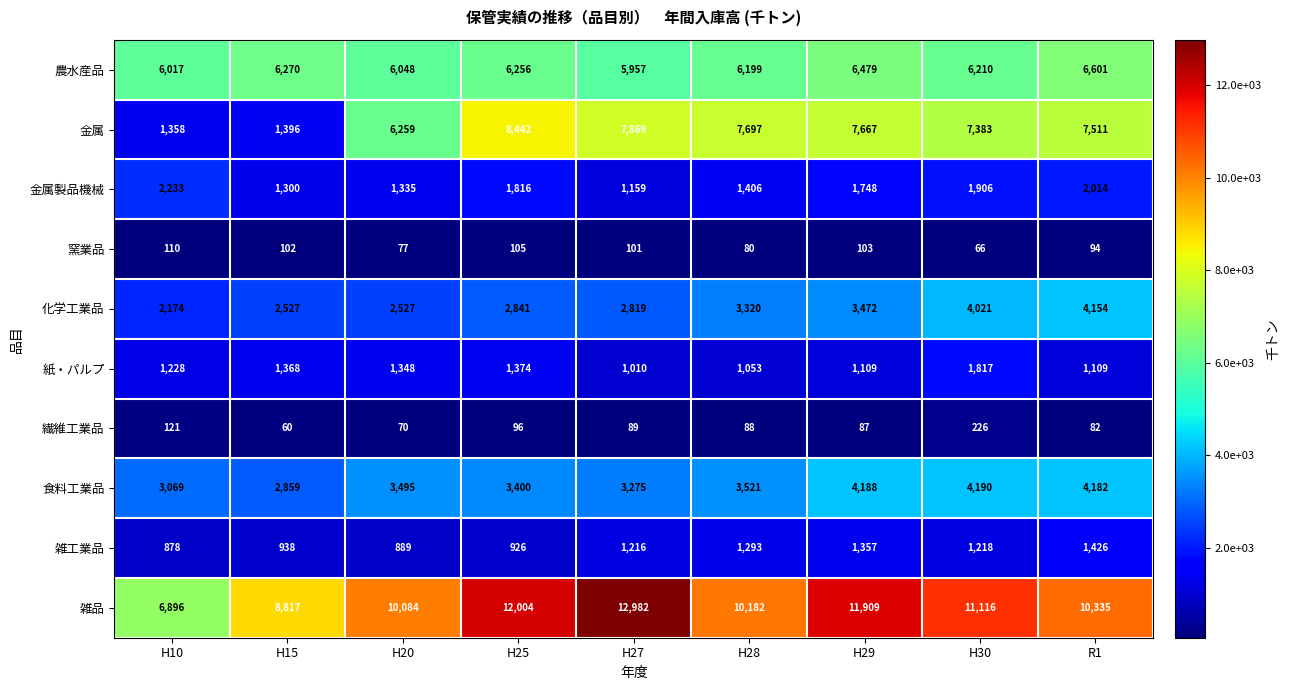

Which series has the widest spread of values?

金属